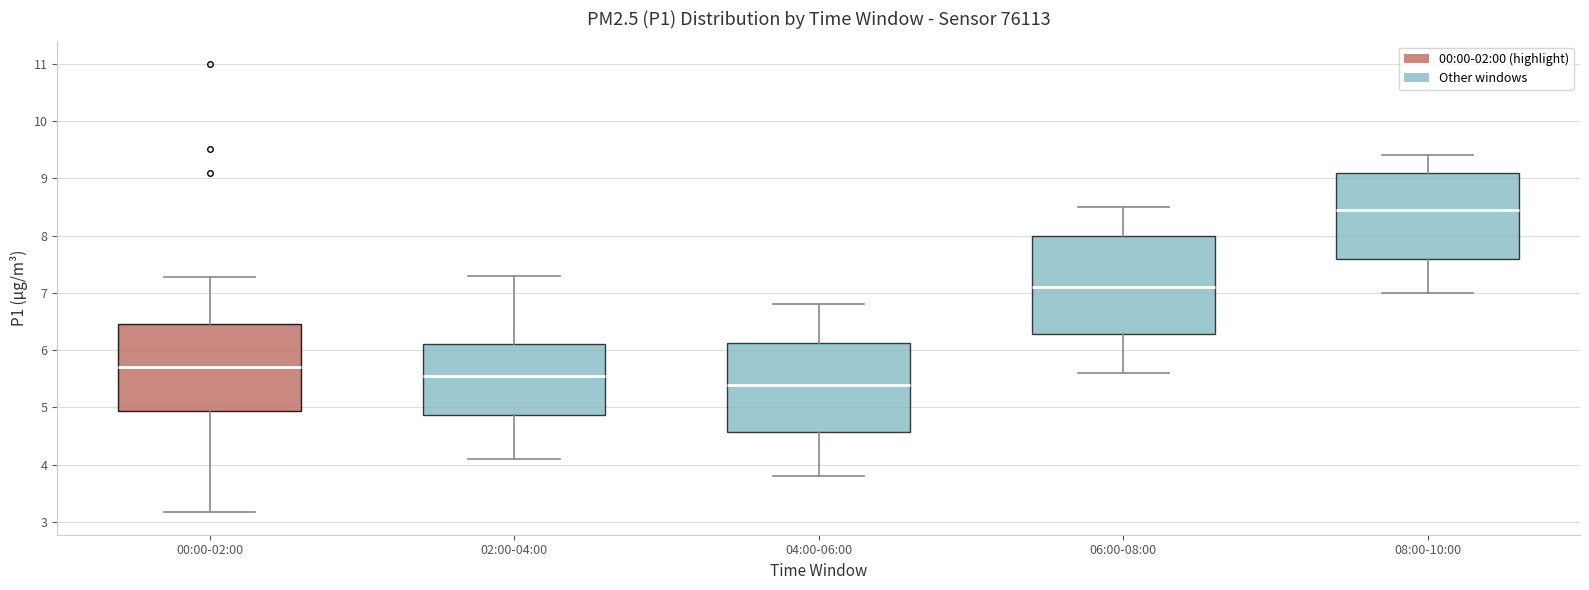

Reading left to right, read every box against the y-axis: the position of its median line, the range the box covers, and the ends of its whiskers. The values are not printed on the chart, so give them approximately, as read against the axis.

00:00-02:00: median 5.7, box 4.9 to 6.5, whiskers 3.2 to 7.3
02:00-04:00: median 5.6, box 4.9 to 6.1, whiskers 4.1 to 7.3
04:00-06:00: median 5.4, box 4.6 to 6.1, whiskers 3.8 to 6.8
06:00-08:00: median 7.1, box 6.3 to 8.0, whiskers 5.6 to 8.5
08:00-10:00: median 8.5, box 7.6 to 9.1, whiskers 7.0 to 9.4